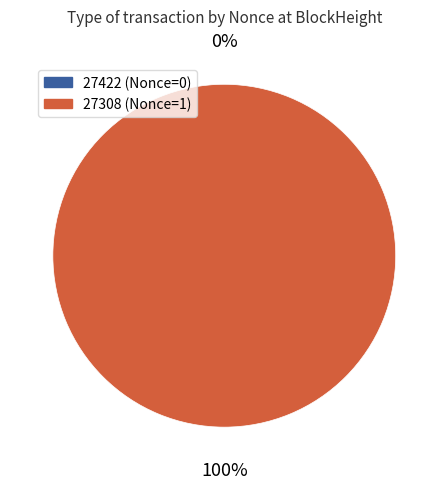

What is the largest slice in the pie chart?

27308